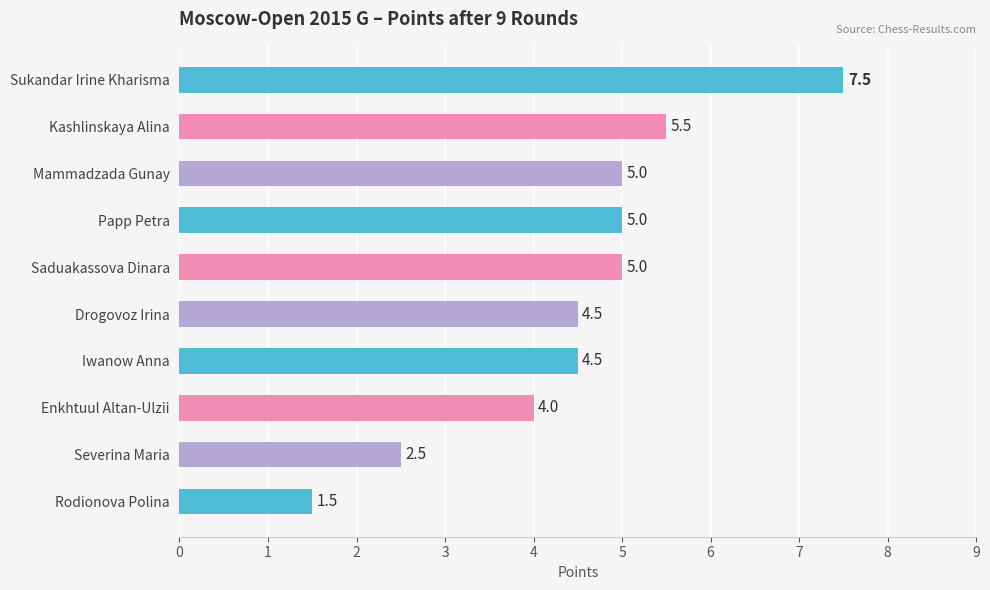

Count the number of data series in this chart.

1